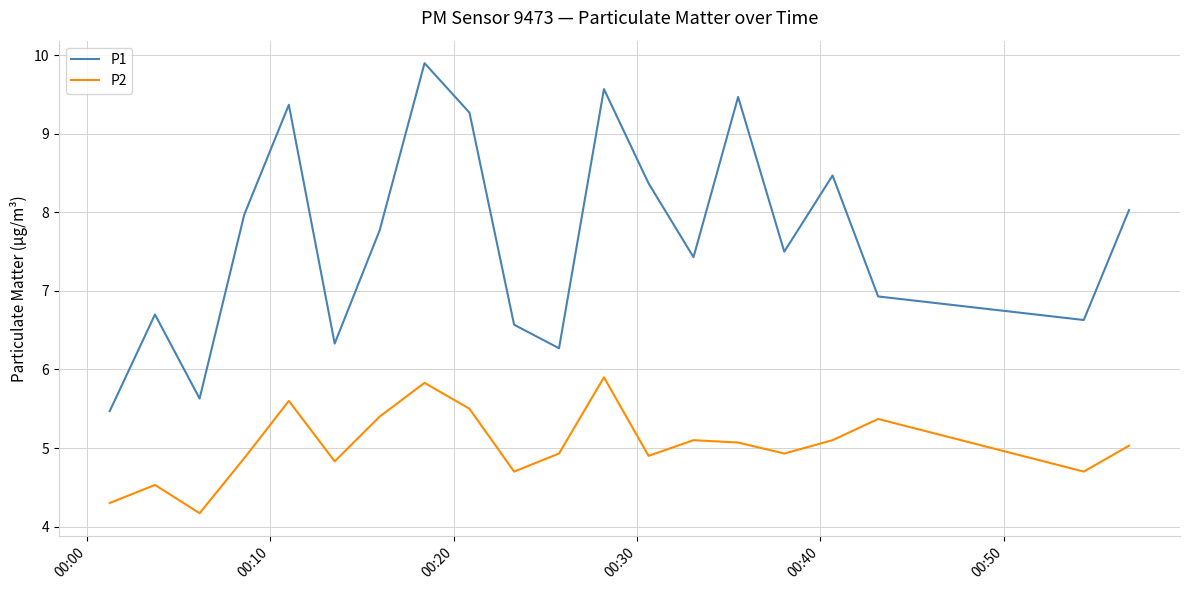

True or false: P1 and P2 cross at least once.

False